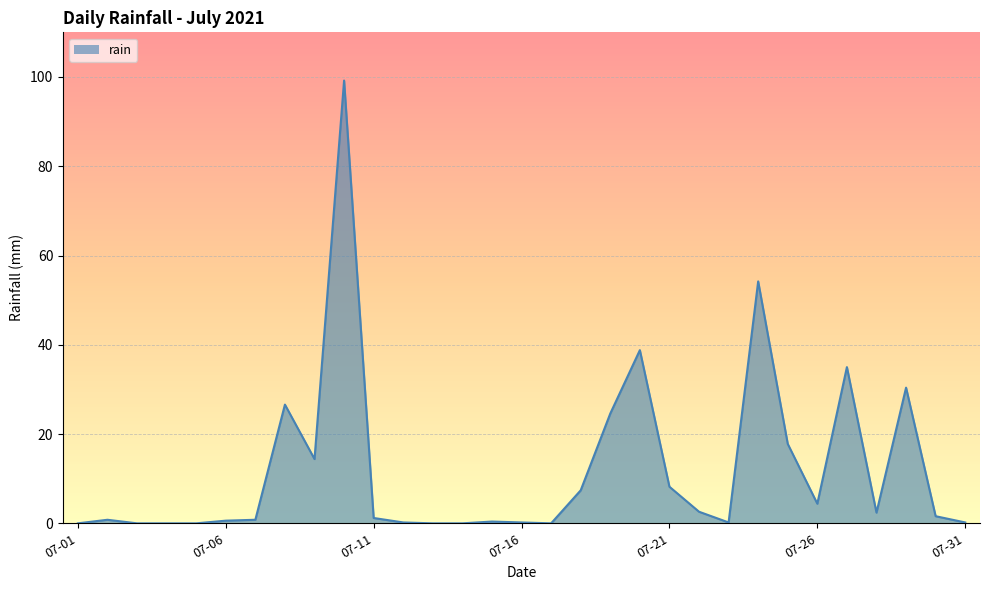

What is the difference between the maximum and minimum values?

99.2